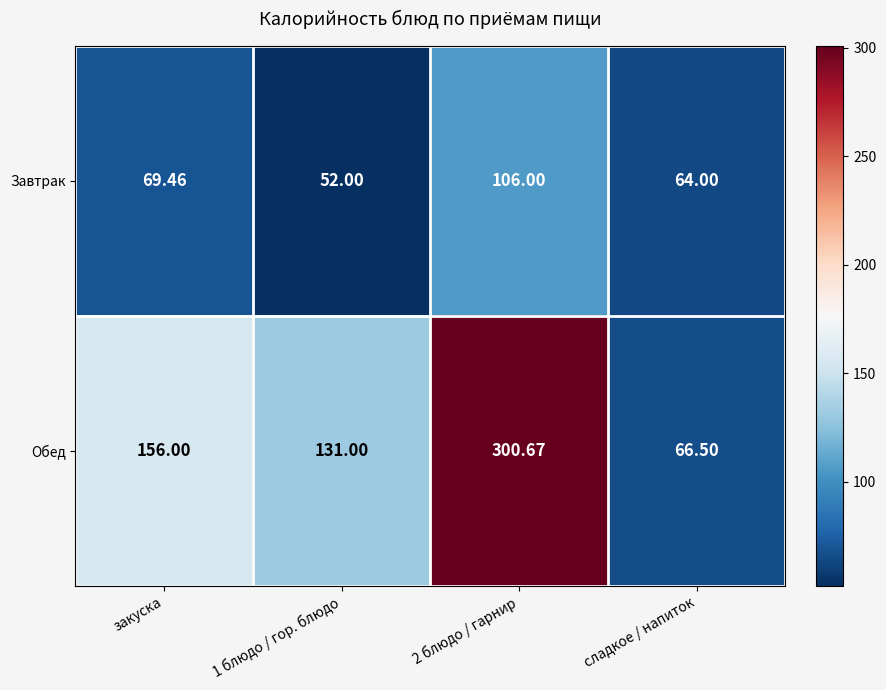

Which series has the largest total across all categories?

Обед